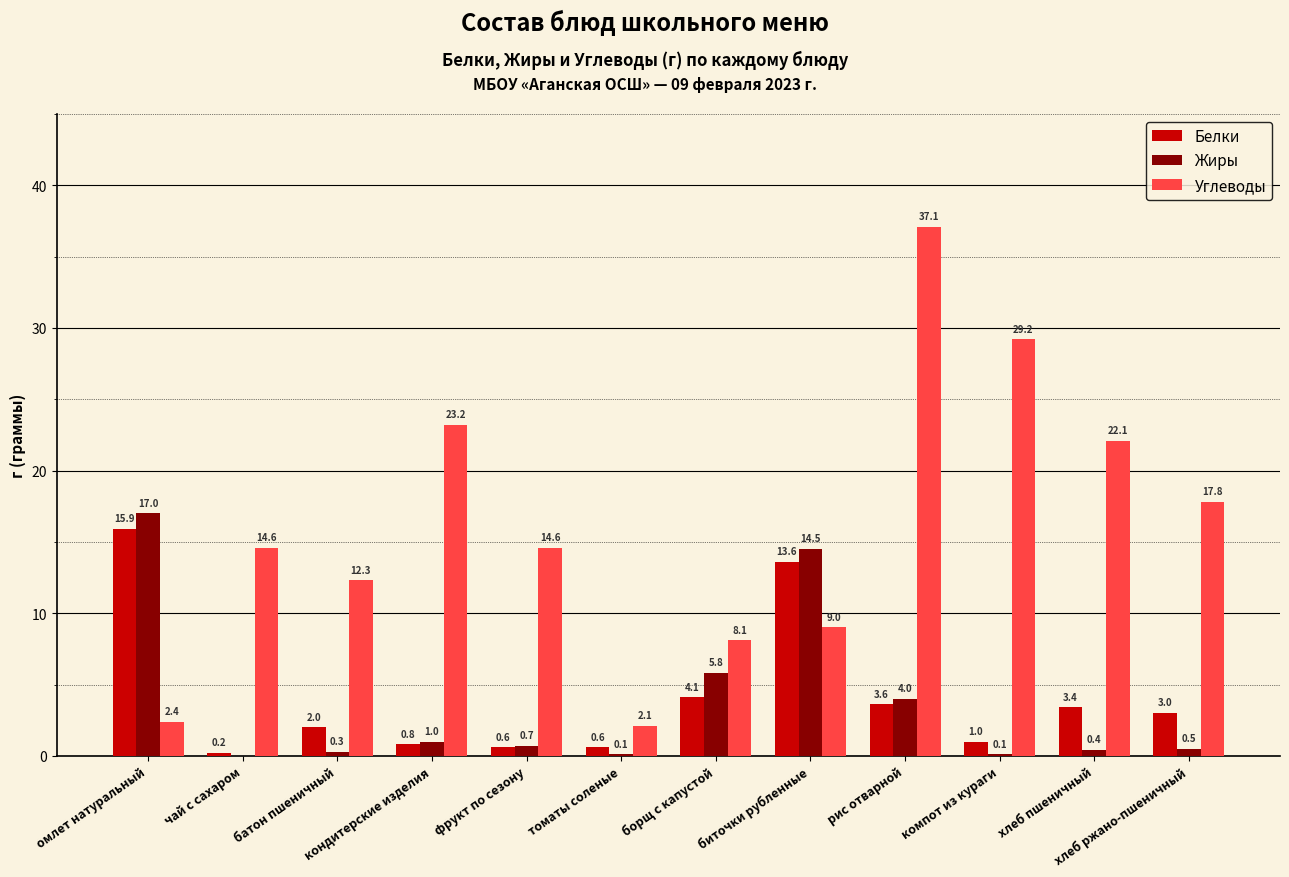

At which label does Жиры reach its peak?

омлет натуральный